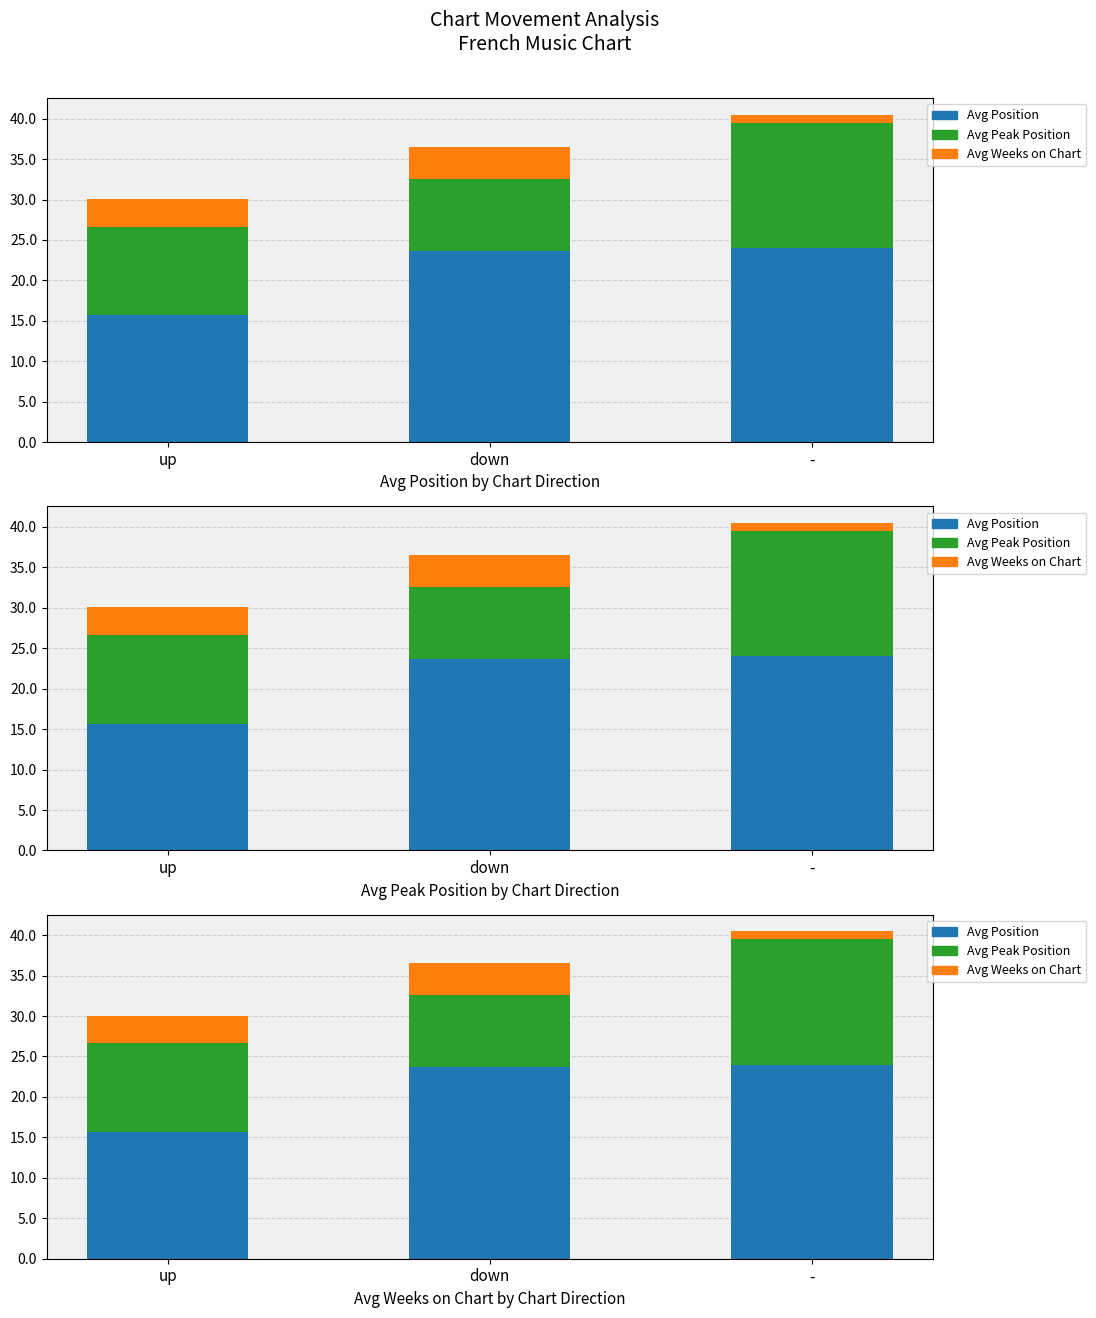

What is the value of the Avg Weeks on Chart bar at the 1st from the left?

3.4